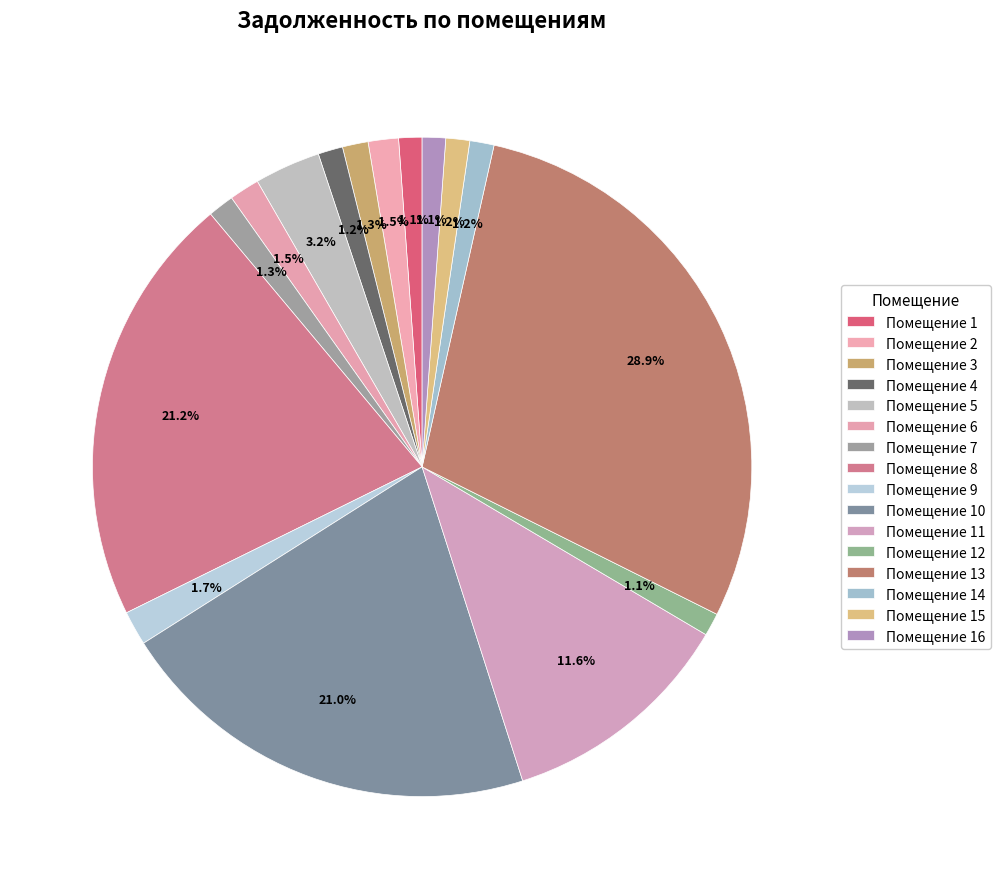

Count the number of slices in the pie.

16